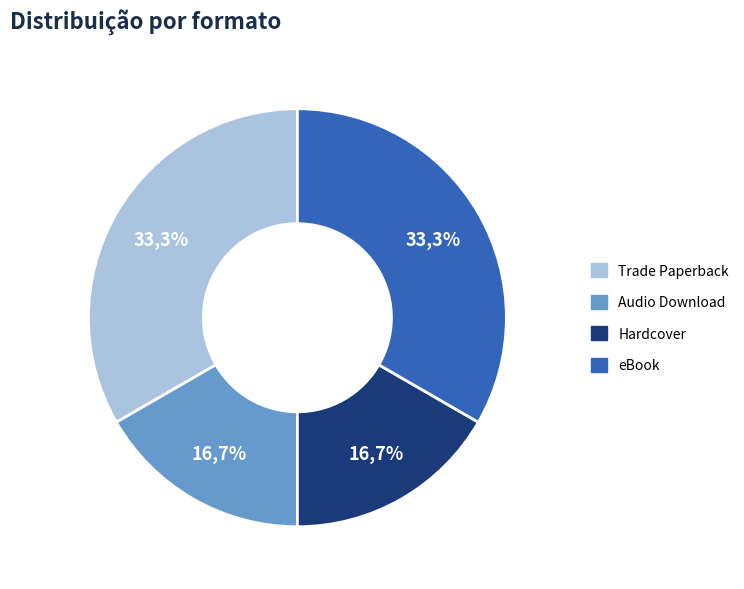

What is the change in value from Trade Paperback to Audio Download?

-1